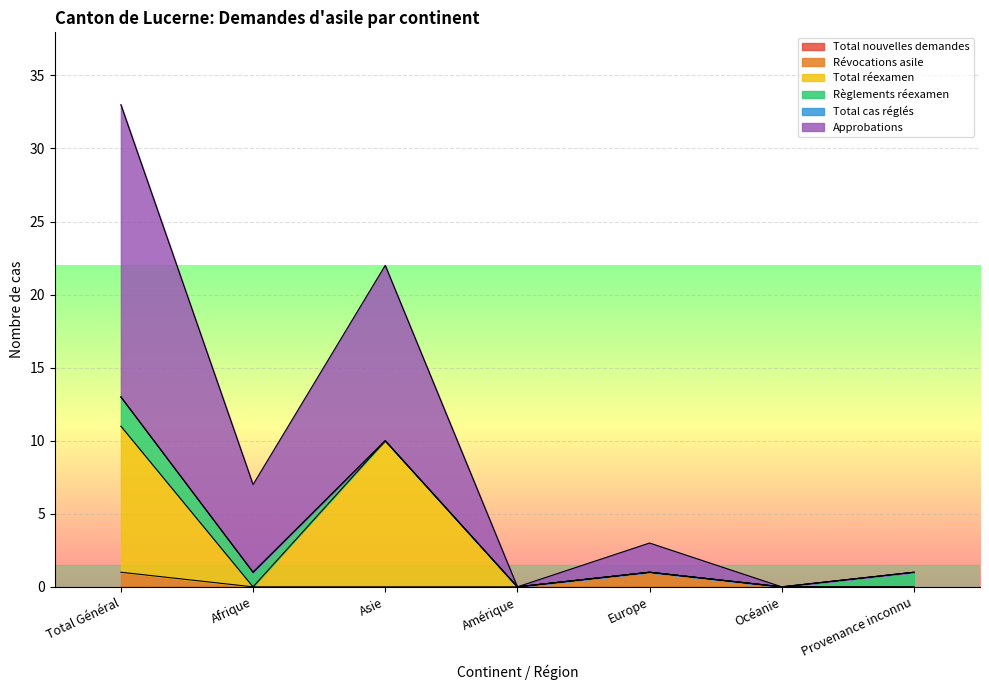

How many values in the Approbations series are below 3?

3